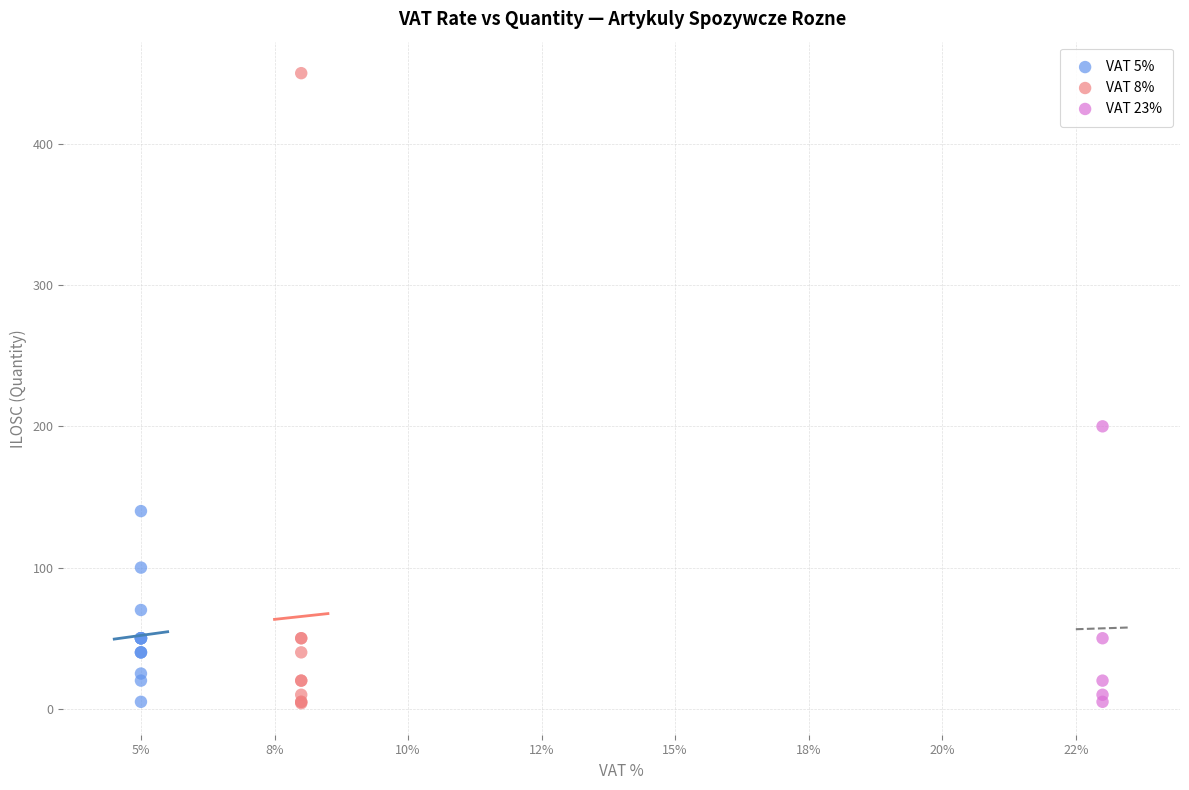

Which series has the largest Y range (max minus min)?

VAT 8%